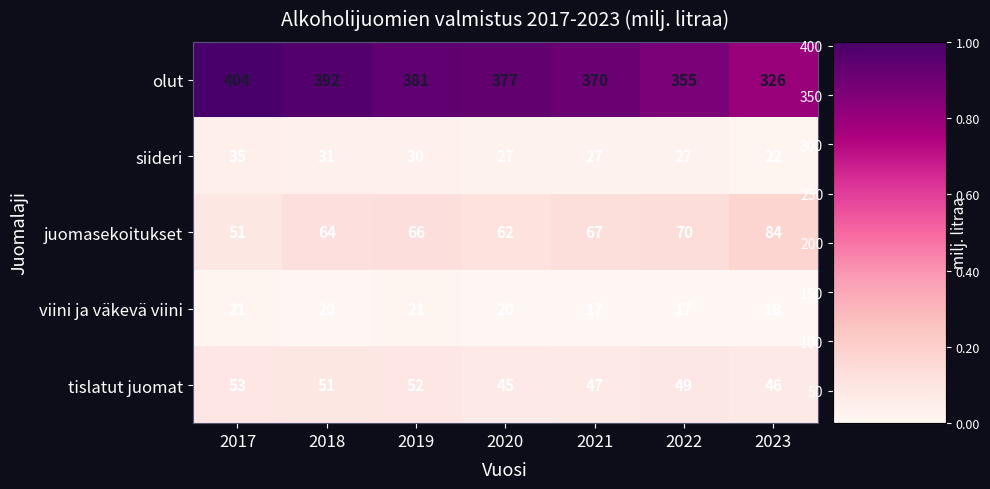

What is the smallest value displayed?

17